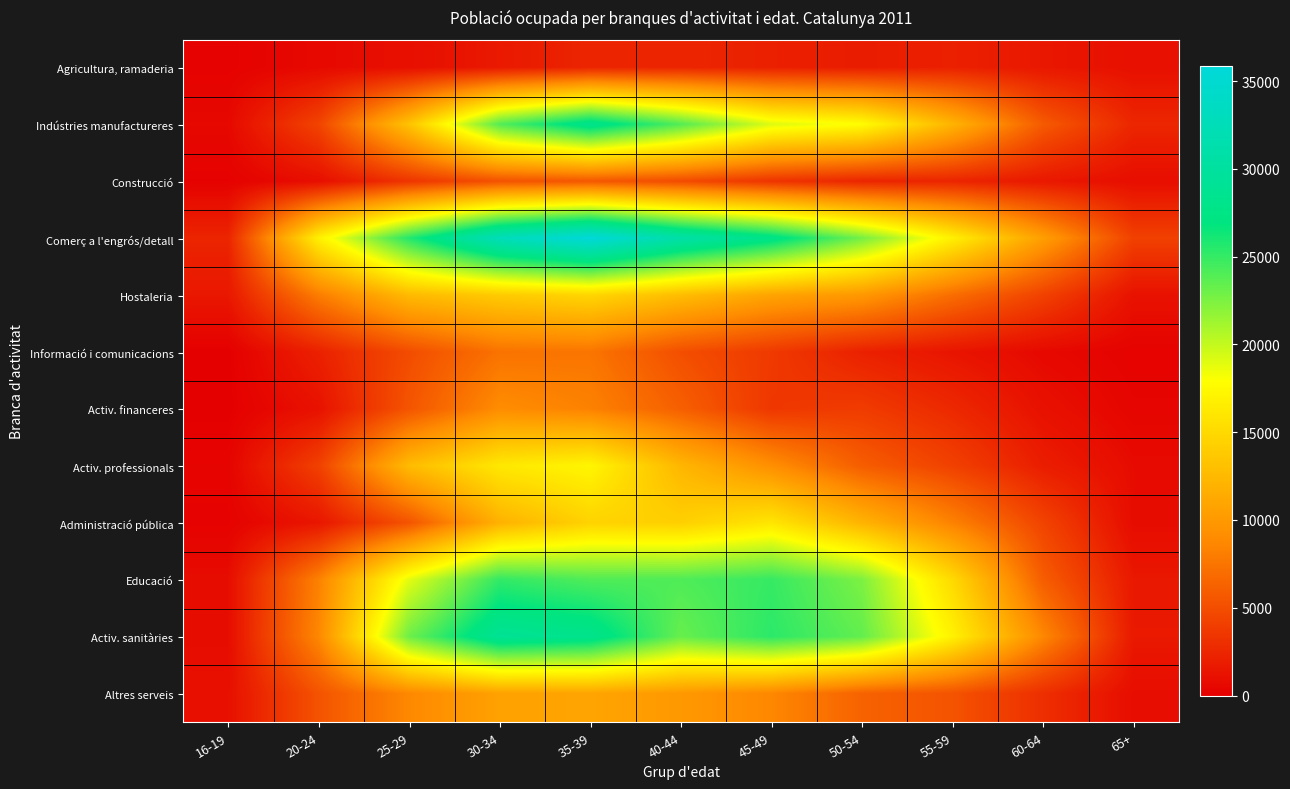

Reading left to right, list all the values displayed in this chart.

Agricultura, ramaderia: 16-19=153	20-24=621	25-29=1017	30-34=1631	35-39=2391	40-44=2403	45-49=2119	50-54=1839	55-59=2134	60-64=1522	65+=1058
Indústries manufactureres: 16-19=579	20-24=4368	25-29=13302	30-34=23951	35-39=28213	40-44=23996	45-49=19155	50-54=17814	55-59=12131	60-64=5805	65+=2490
Construcció: 16-19=125	20-24=931	25-29=3386	30-34=5260	35-39=5596	40-44=4822	45-49=3343	50-54=2427	55-59=2390	60-64=1574	65+=907
Comerç a l'engrós/detall: 16-19=2376	20-24=16820	25-29=25646	30-34=32739	35-39=35834	40-44=30939	45-49=27784	50-54=22791	55-59=16804	60-64=10441	65+=4169
Hostaleria: 16-19=1536	20-24=8023	25-29=12603	30-34=13876	35-39=14750	40-44=12831	45-49=10867	50-54=9951	55-59=7043	60-64=4238	65+=1173
Informació i comunicacions: 16-19=0	20-24=2141	25-29=4918	30-34=7356	35-39=7515	40-44=5047	45-49=3694	50-54=2146	55-59=1345	60-64=605	65+=221
Activ. financeres: 16-19=0	20-24=1140	25-29=5431	30-34=9073	35-39=8317	40-44=6127	45-49=3535	50-54=3838	55-59=2620	60-64=1099	65+=380
Activ. professionals: 16-19=290	20-24=4147	25-29=12707	30-34=16169	35-39=17226	40-44=12297	45-49=9231	50-54=5979	55-59=4172	60-64=1911	65+=764
Administració pública: 16-19=169	20-24=1434	25-29=5365	30-34=11935	35-39=14503	40-44=14248	45-49=15967	50-54=12093	55-59=8341	60-64=4350	65+=774
Educació: 16-19=835	20-24=8278	25-29=18913	30-34=25117	35-39=24059	40-44=24104	45-49=24980	50-54=22507	55-59=15053	60-64=5974	65+=1561
Activ. sanitàries: 16-19=797	20-24=8706	25-29=23029	30-34=29031	35-39=28178	40-44=23250	45-49=25355	50-54=23429	55-59=16920	60-64=8724	65+=1618
Altres serveis: 16-19=1020	20-24=5332	25-29=8759	30-34=10673	35-39=10912	40-44=9953	45-49=8698	50-54=6337	55-59=5342	60-64=3014	65+=865